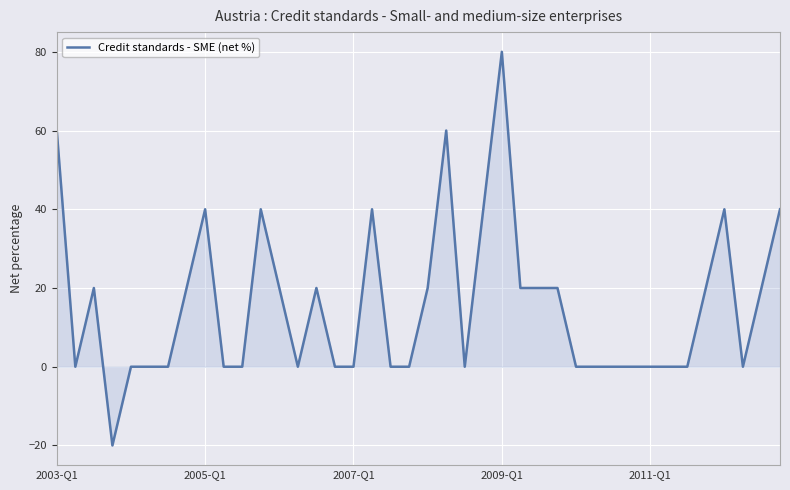

What is the difference between the maximum and minimum values?

100